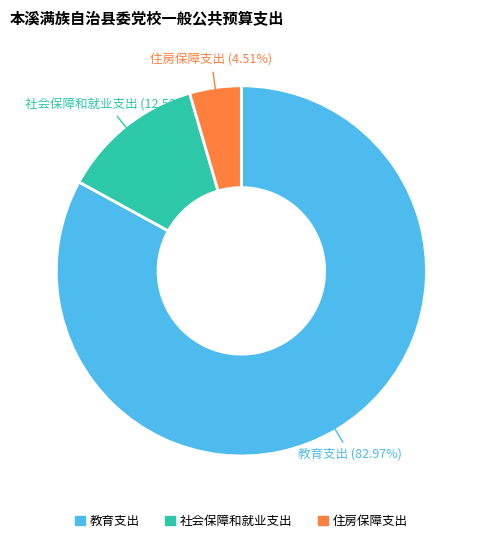

Which has a higher value, 社会保障和就业支出 or 住房保障支出?

社会保障和就业支出